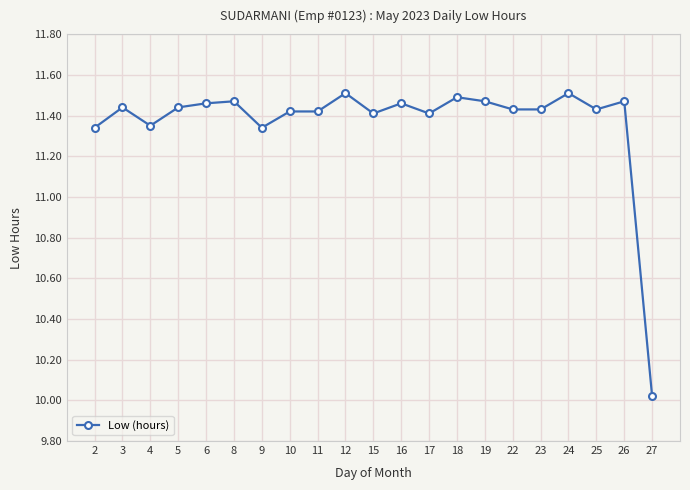

The value at 10 is 11.4. True or false?

True